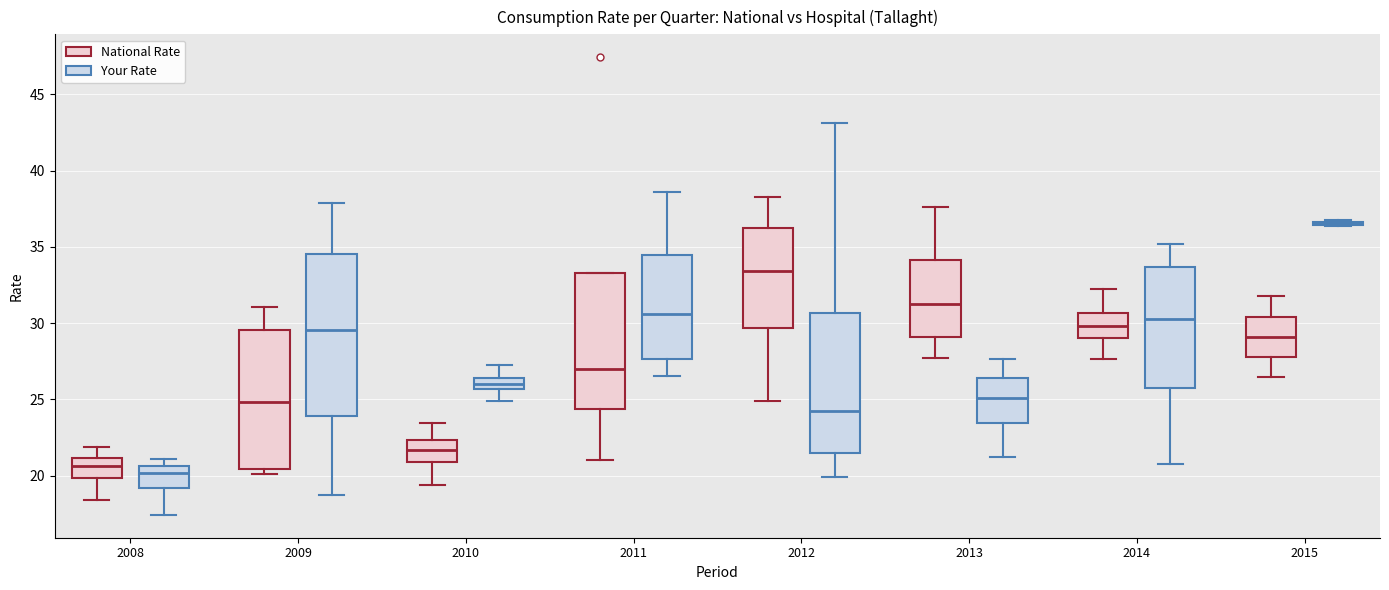

Where does the lower whisker of the box for 2012 (Your Rate) end on the y-axis? The values are not printed on the chart, so give them approximately, as read against the axis.

20.0